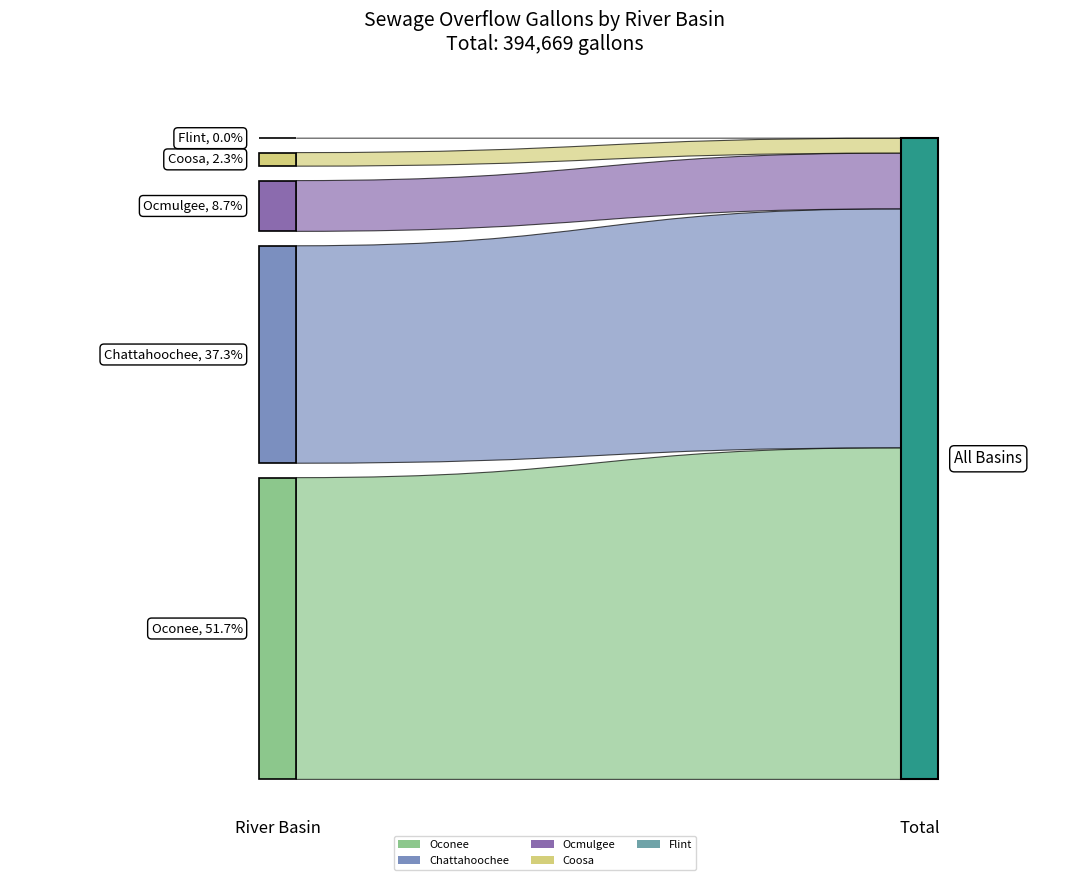

Are the bars horizontal?

No